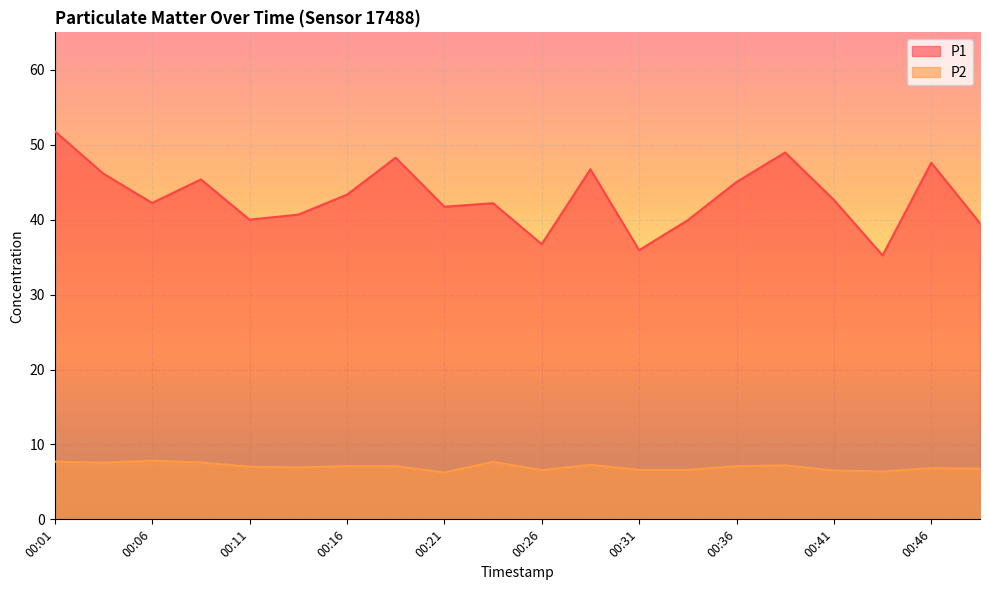

Rank the series by their maximum value, from highest to lowest.

P1, P2